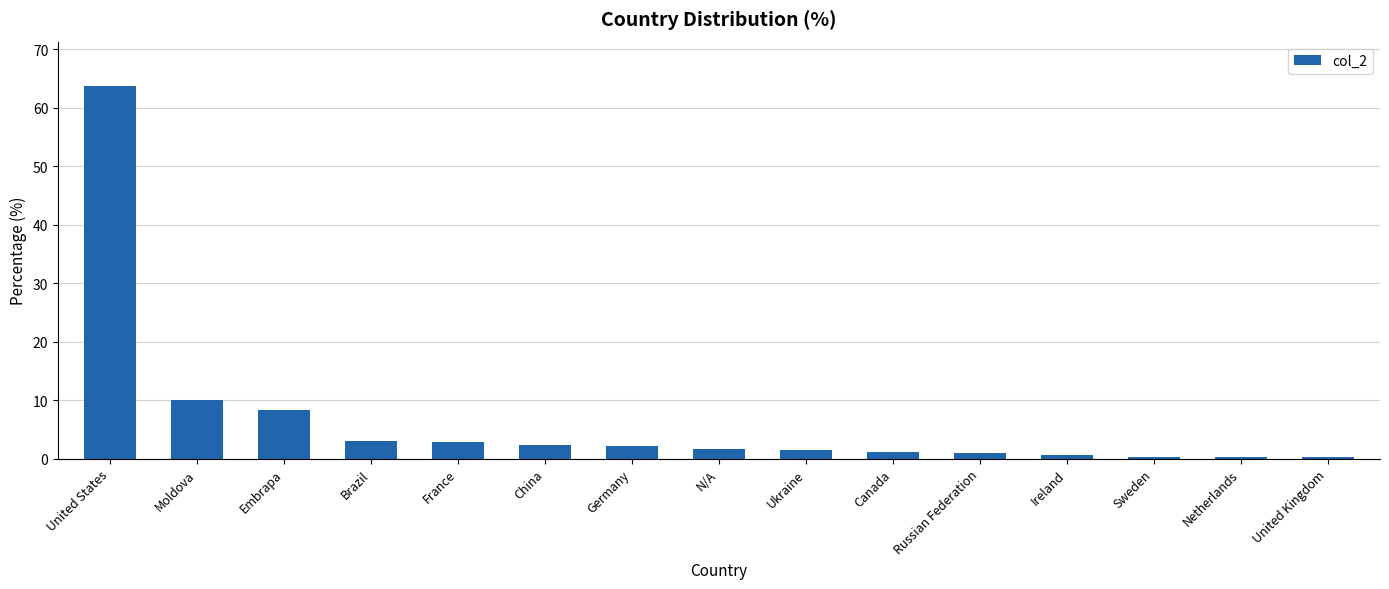

Where is the data nearest to the value 31?

Moldova